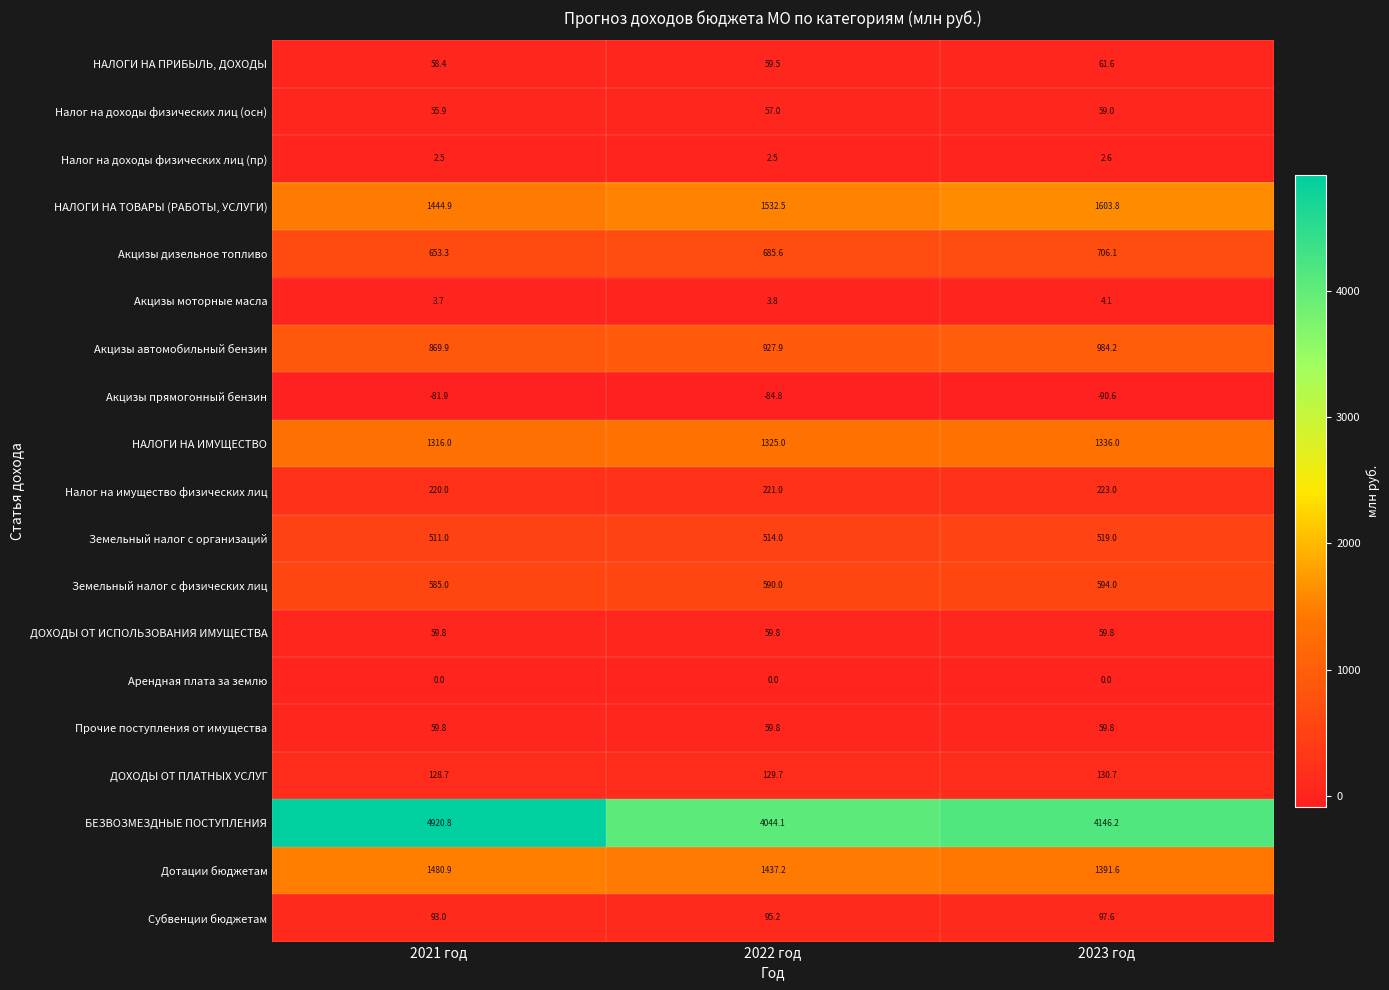

What is the total value across all series at 2021 год?

12381.7